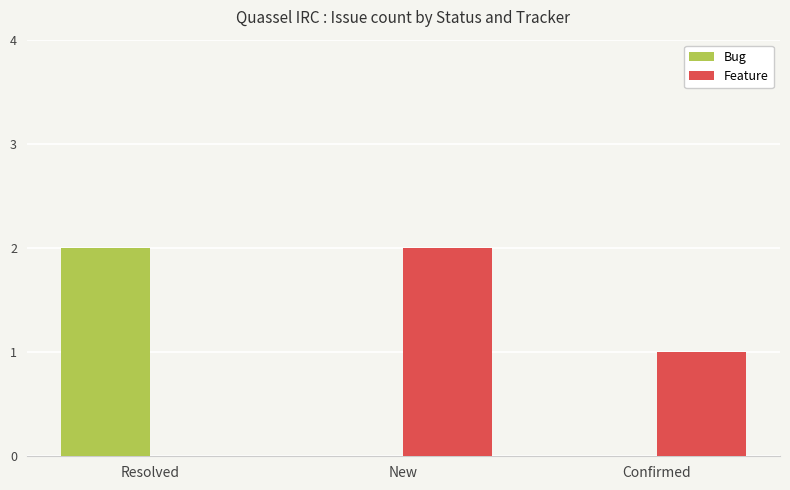

Which category has the highest value in the Feature series?

New